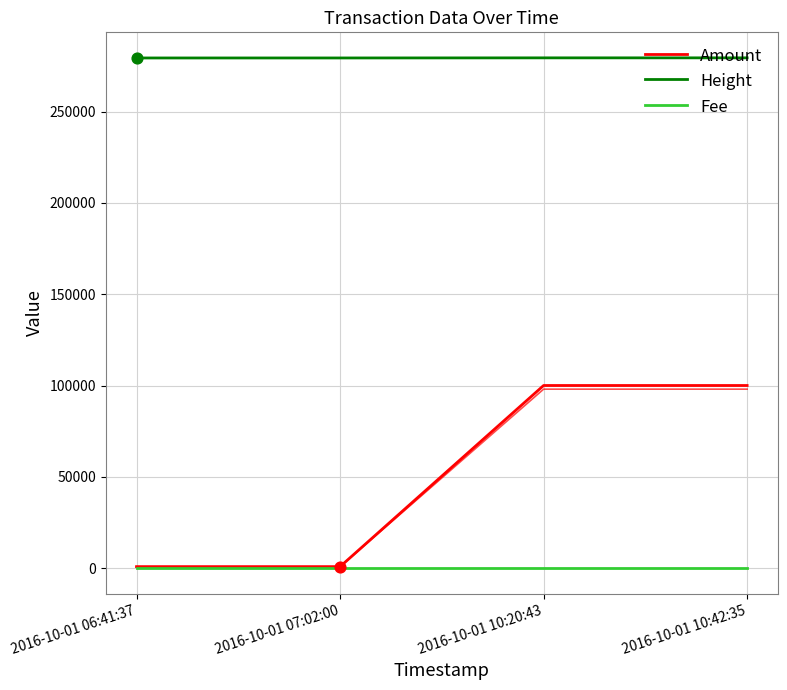

At which category is the sum across all series the highest?

2016-10-01 10:42:35